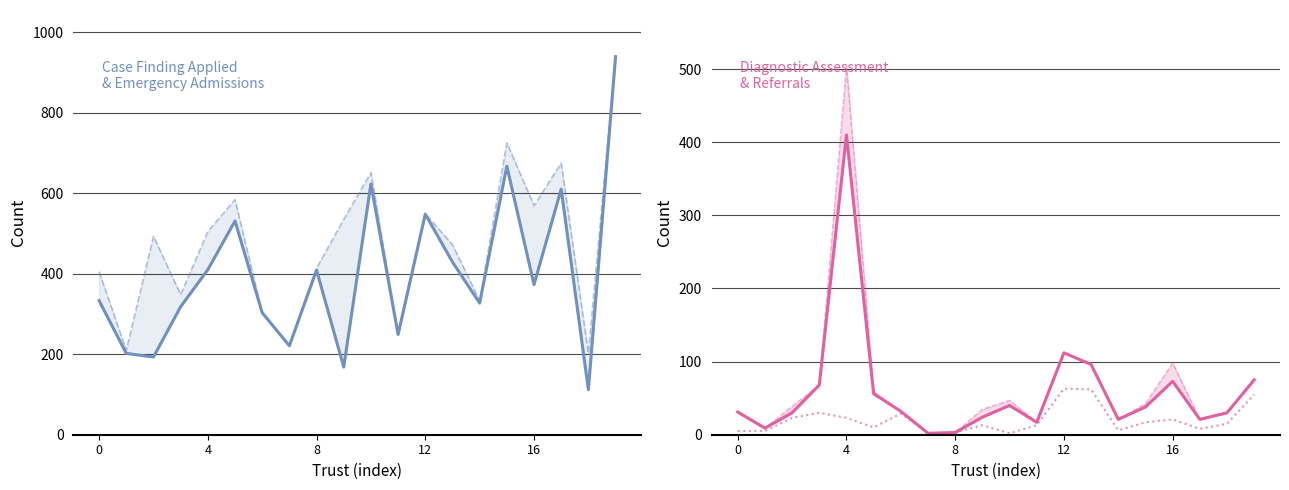

The Number with positive case finding series shows 35 at 9. True or false?

True